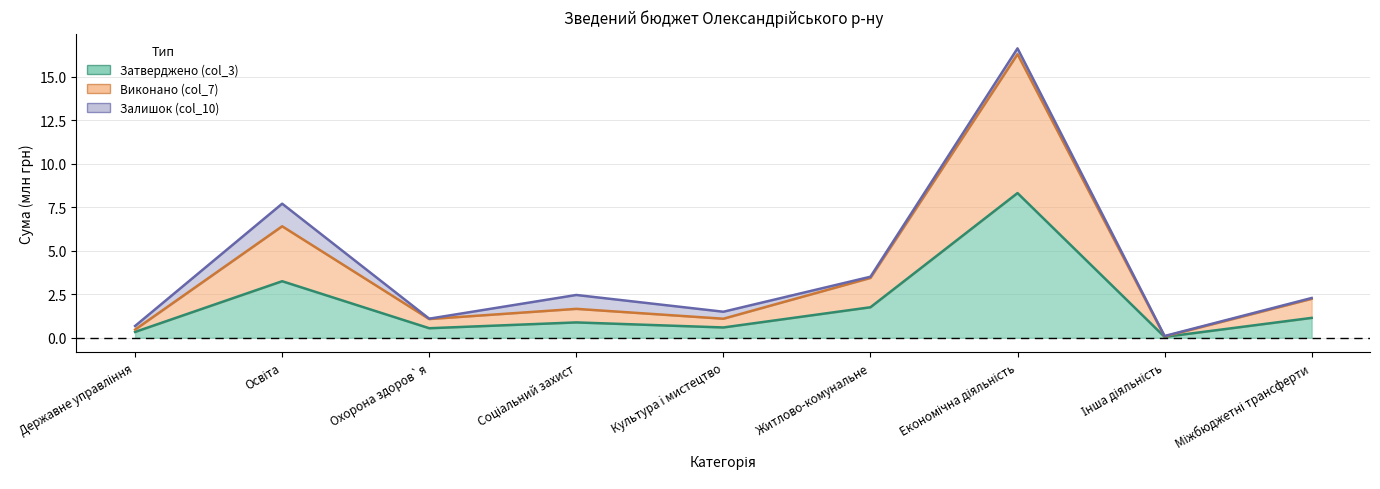

Which series has the largest range (max minus min)?

Виконано (col_7)